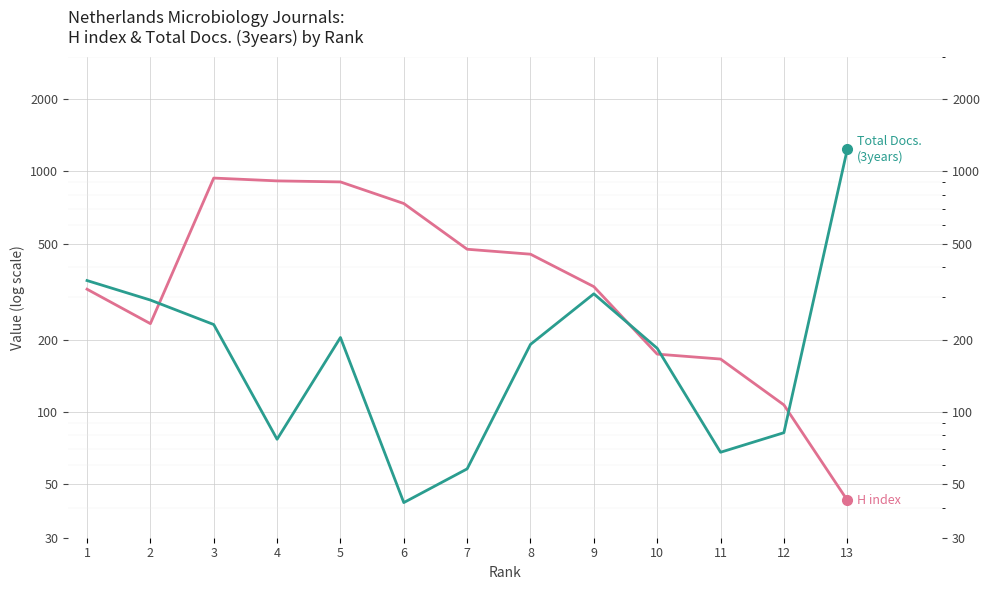

At which category is the sum across all series the highest?

13